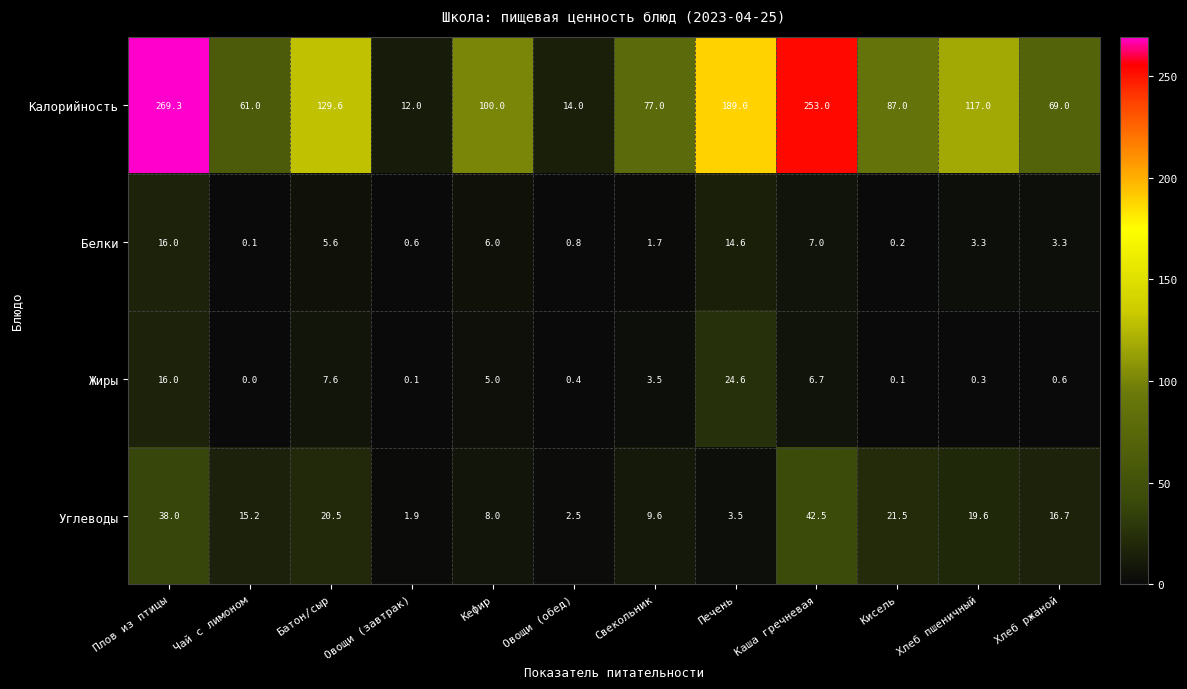

What is the sum of all Жиры values?

64.9